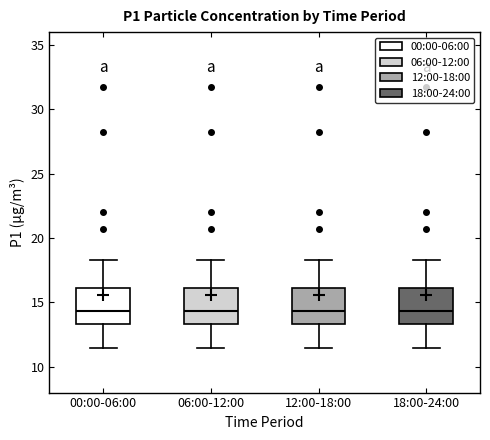

Reading left to right, transcribe this box plot: for each box, give where its median line is, the range the box spans, and where its two whiskers end, as read against the y-axis. The values are not printed on the chart, so give them approximately, as read against the axis.

00:00-06:00: median 14.5, box 13.5 to 16.0, whiskers 11.5 to 18.5
06:00-12:00: median 14.5, box 13.5 to 16.0, whiskers 11.5 to 18.5
12:00-18:00: median 14.5, box 13.5 to 16.0, whiskers 11.5 to 18.5
18:00-24:00: median 14.5, box 13.5 to 16.0, whiskers 11.5 to 18.5